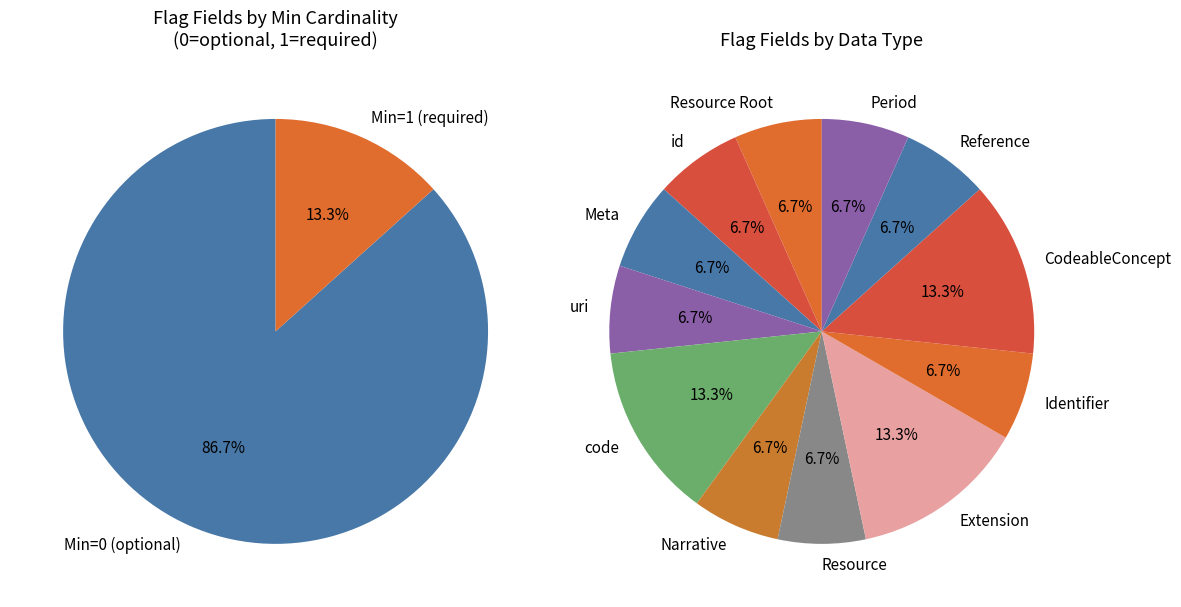

Combined, do Flag.identifier and Flag.text account for over 50%?

No